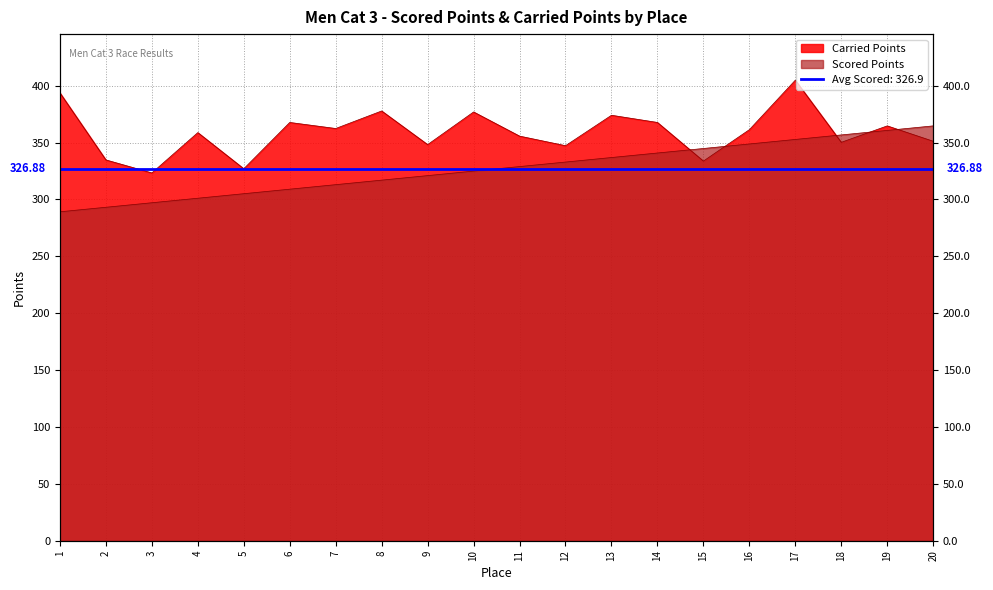

Rank the series at 14 from highest to lowest value.

Carried Points, Scored Points